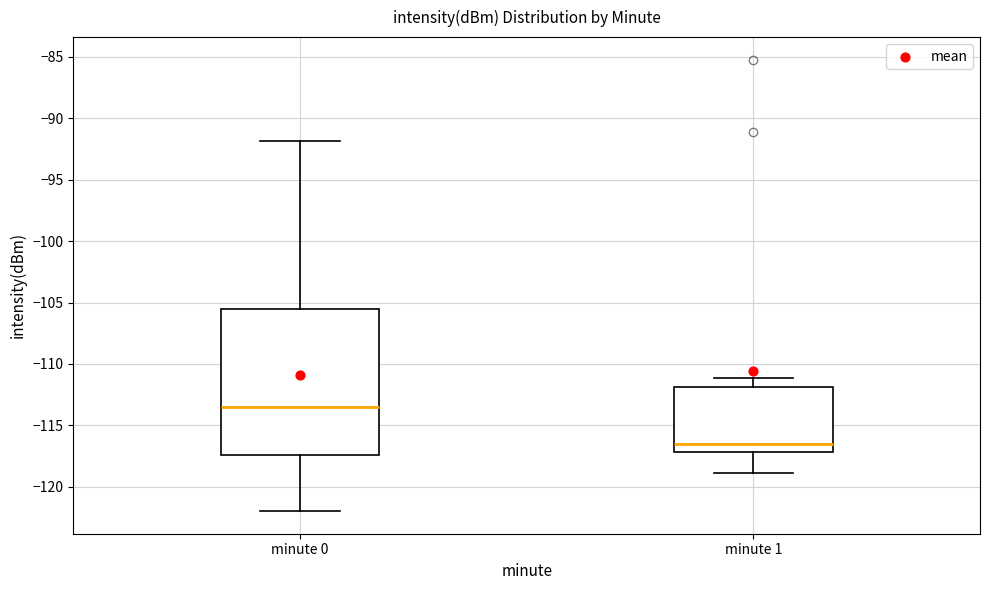

Where does the upper whisker of the box for minute 0 end on the y-axis? The values are not printed on the chart, so give them approximately, as read against the axis.

-92.0